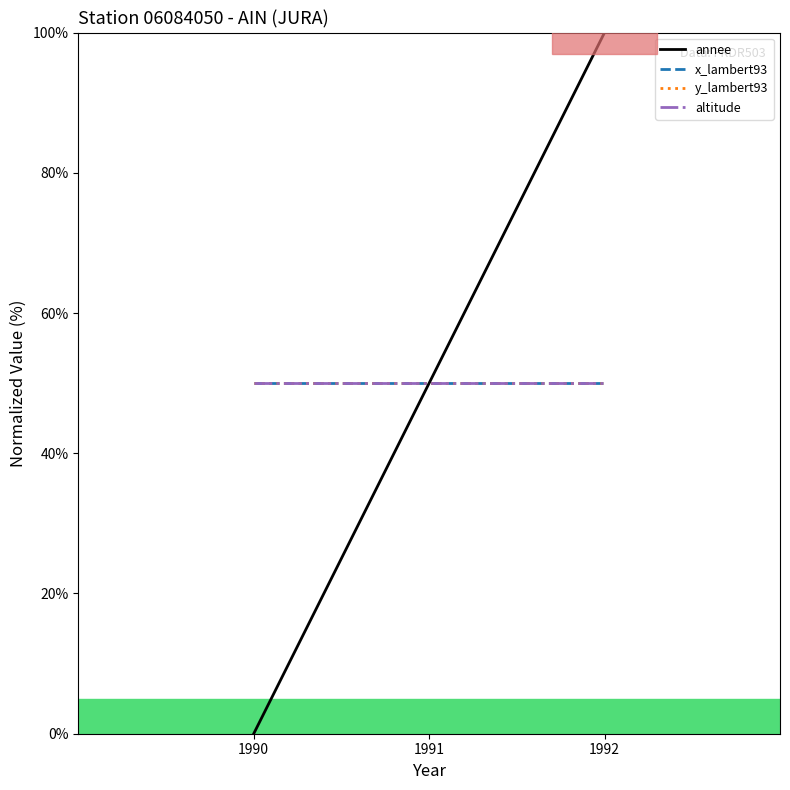

True or false: x_lambert93 has a value of 50 at 1991.

True